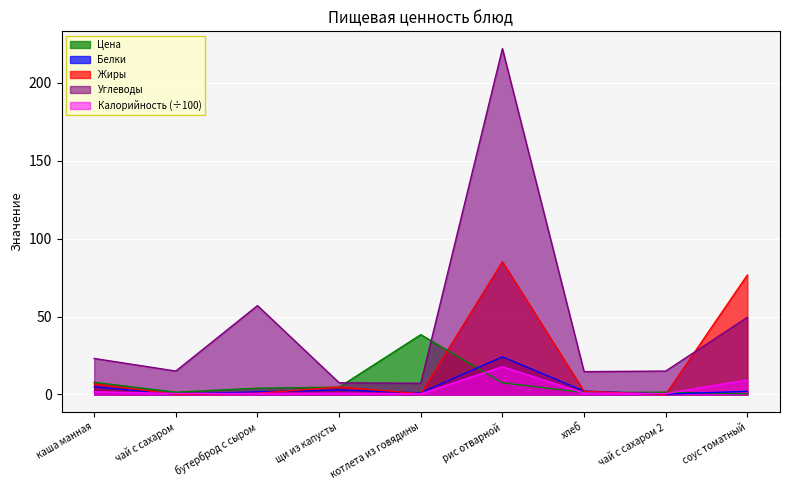

At which category is the sum across all series the highest?

рис отварной